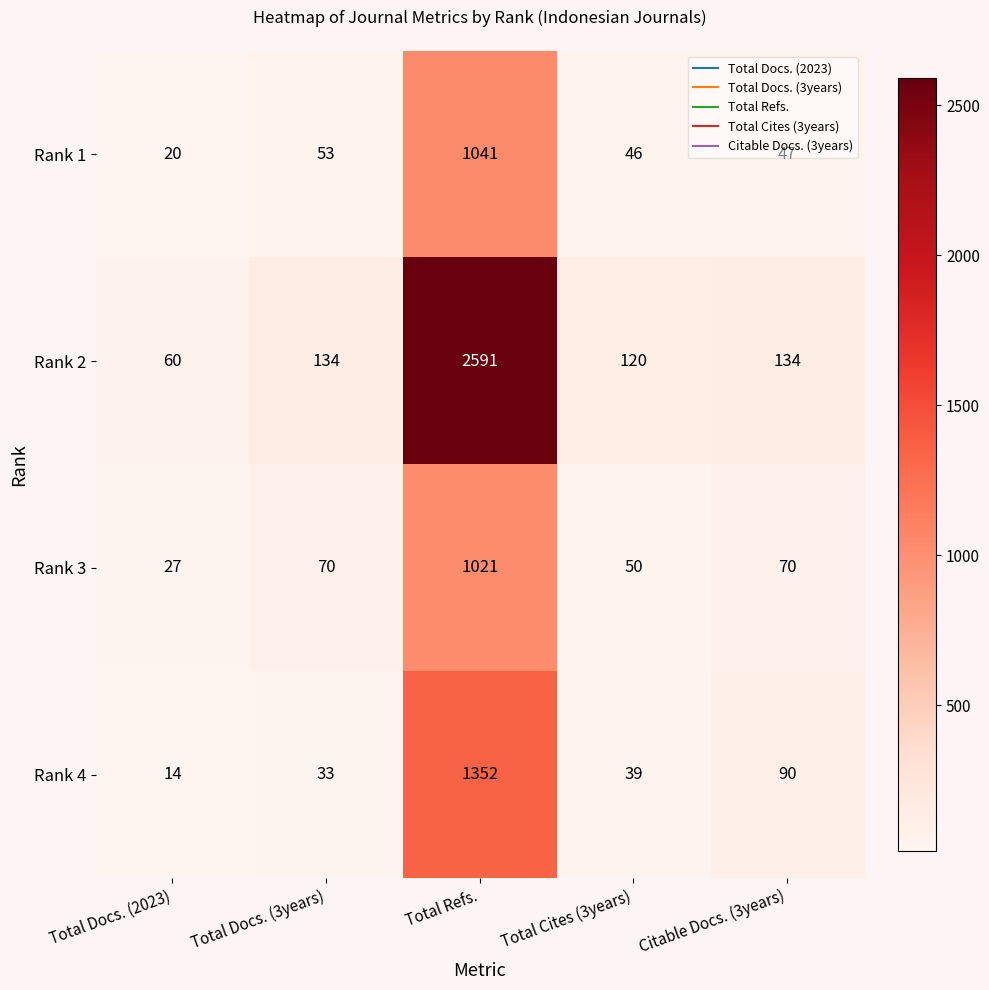

How many distinct data groups are displayed?

4